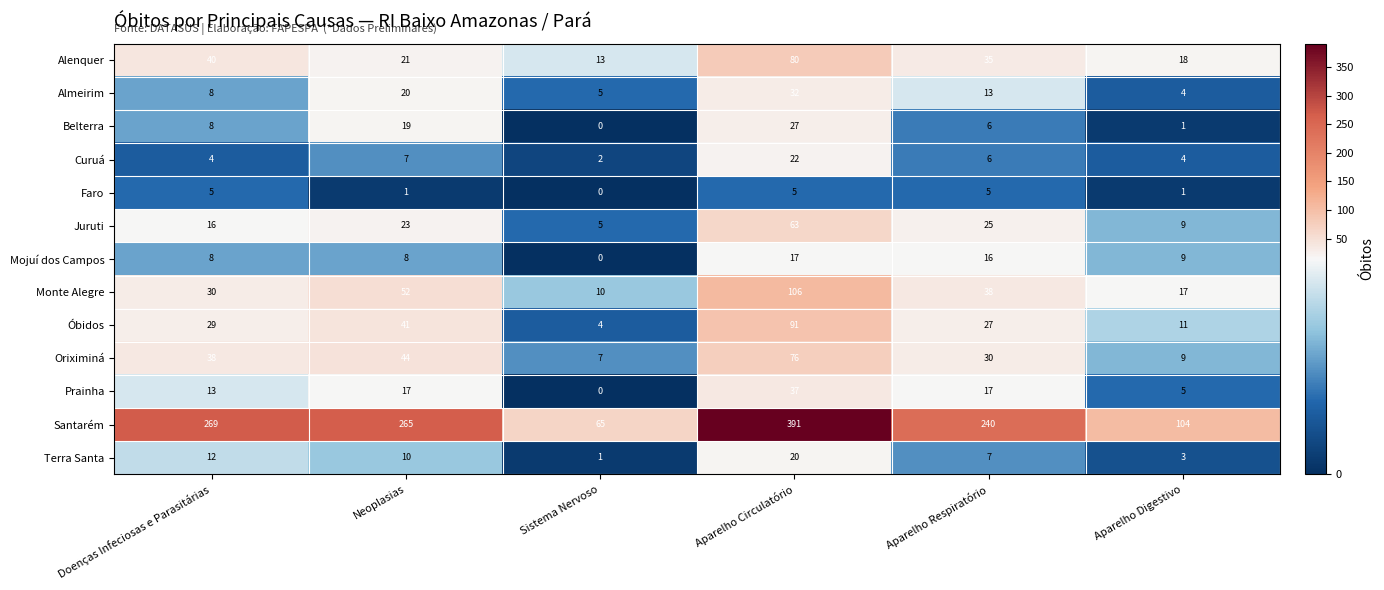

True or false: Óbidos has a value of 3 at Aparelho Digestivo.

False